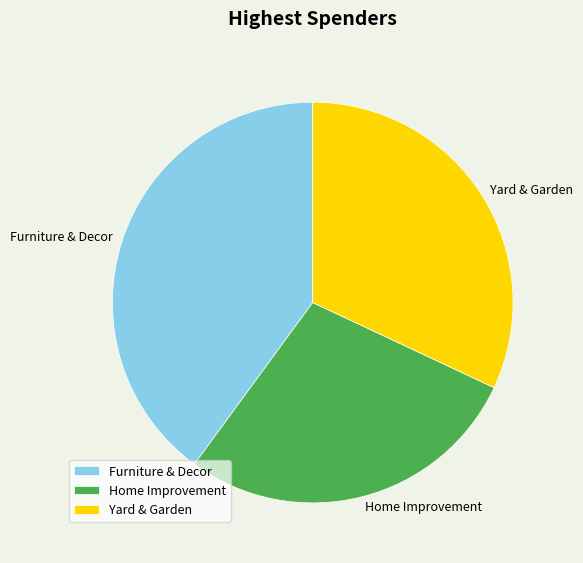

Is the sum of Yard & Garden and Furniture & Decor greater than half?

Yes